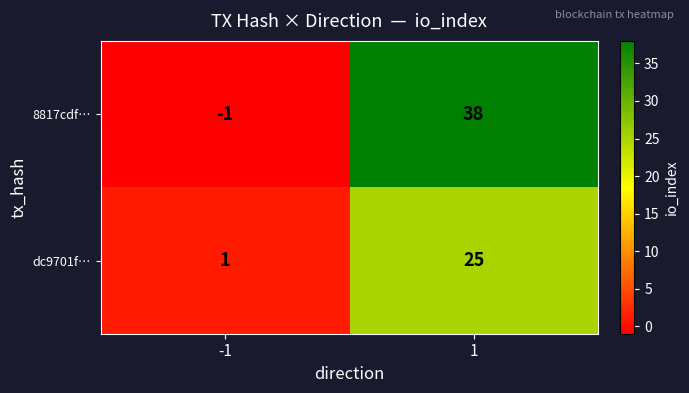

At which category does the chart reach its minimum across all series?

-1